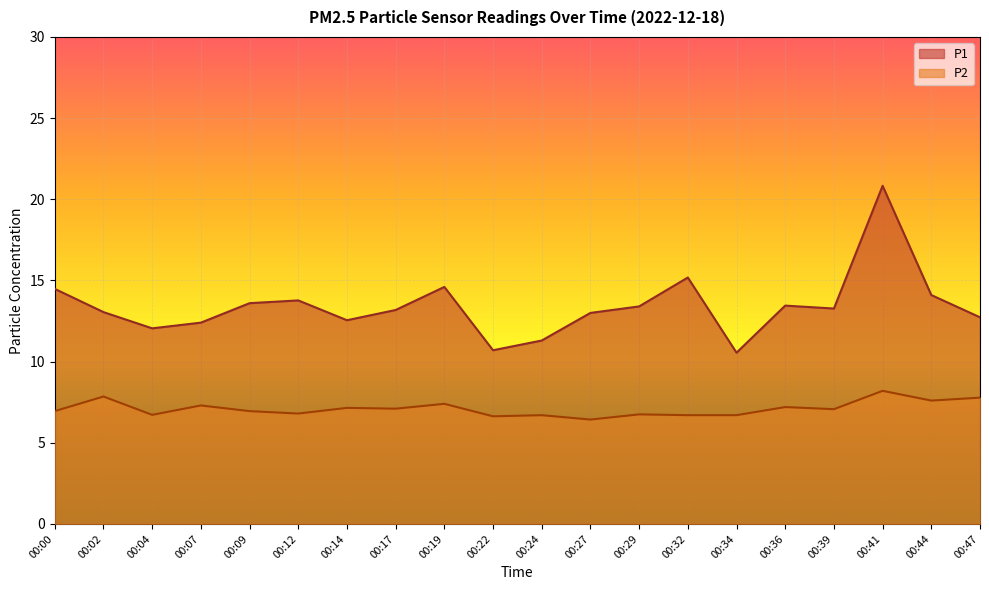

Reading right to left, what are all the values shown in this chart?

P1: 00:47=12.7	00:44=14.1	00:41=20.8	00:39=13.3	00:36=13.4	00:34=10.6	00:32=15.2	00:29=13.4	00:27=13.0	00:24=11.3	00:22=10.7	00:19=14.6	00:17=13.2	00:14=12.6	00:12=13.8	00:09=13.6	00:07=12.4	00:04=12.1	00:02=13.1	00:00=14.5
P2: 00:47=7.8	00:44=7.6	00:41=8.2	00:39=7.1	00:36=7.2	00:34=6.7	00:32=6.7	00:29=6.8	00:27=6.4	00:24=6.7	00:22=6.6	00:19=7.4	00:17=7.1	00:14=7.2	00:12=6.8	00:09=7.0	00:07=7.3	00:04=6.7	00:02=7.8	00:00=7.0